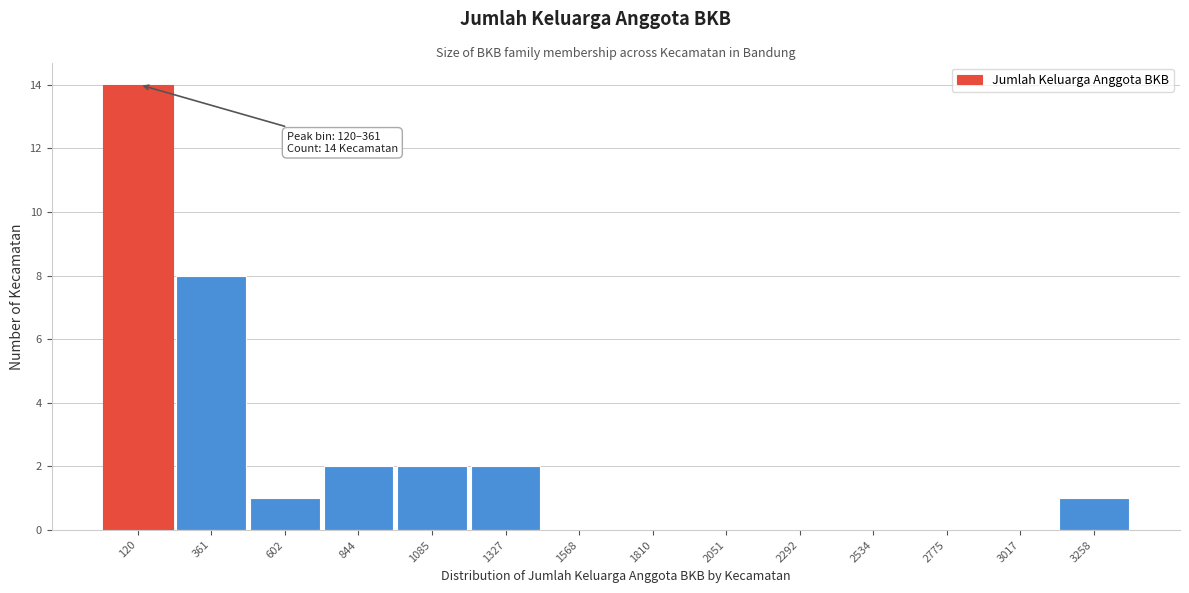

Reading left to right, what are all the values shown in this chart?

120=14	361=8	602=1	844=2	1085=2	1327=2	1568=0	1810=0	2051=0	2292=0	2534=0	2775=0	3017=0	3258=1